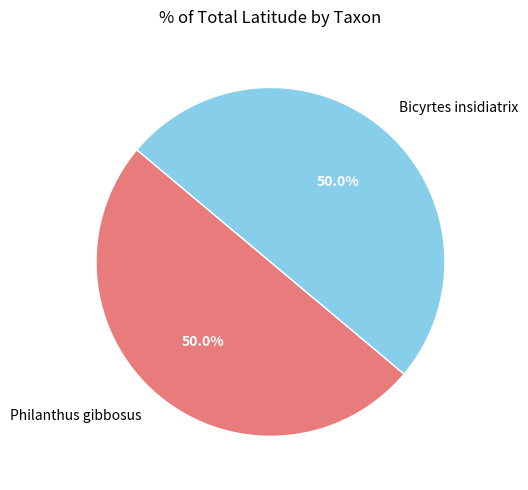

Combined, do Bicyrtes insidiatrix and Philanthus gibbosus account for over 50%?

Yes